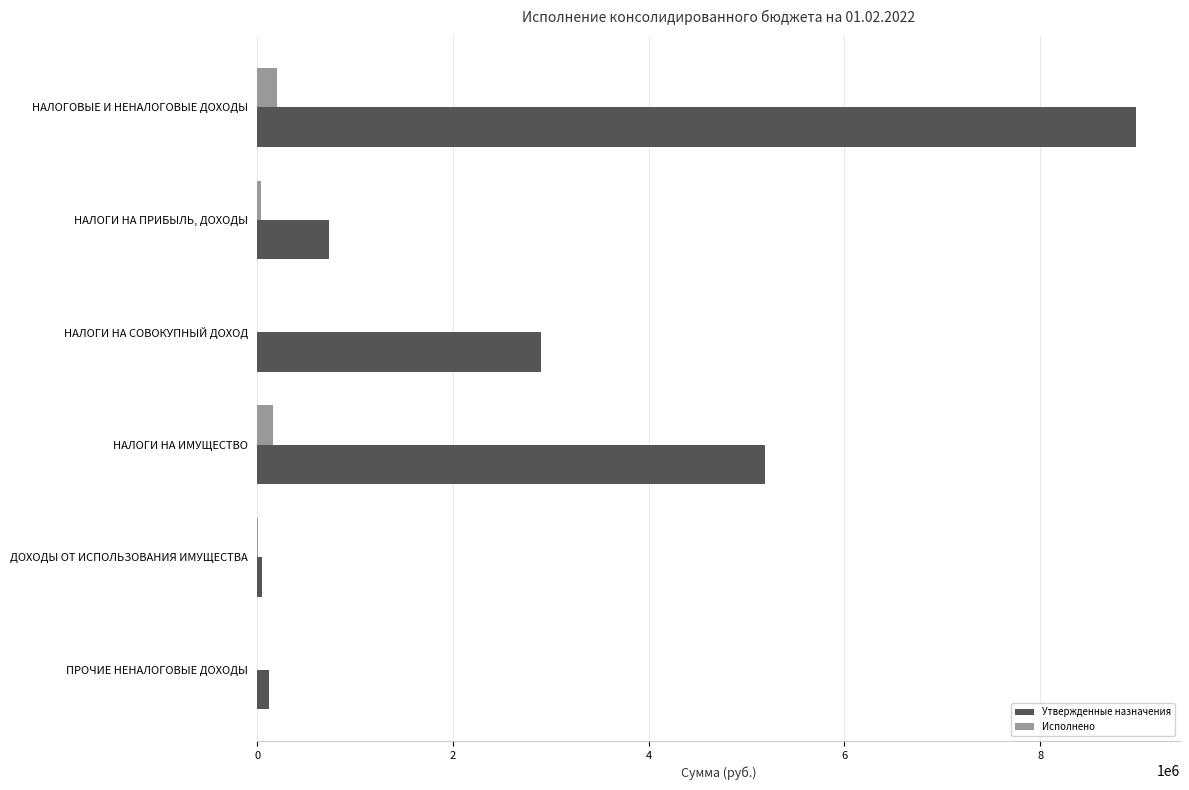

What is the sum of all Утвержденные назначения values?

17960272.0